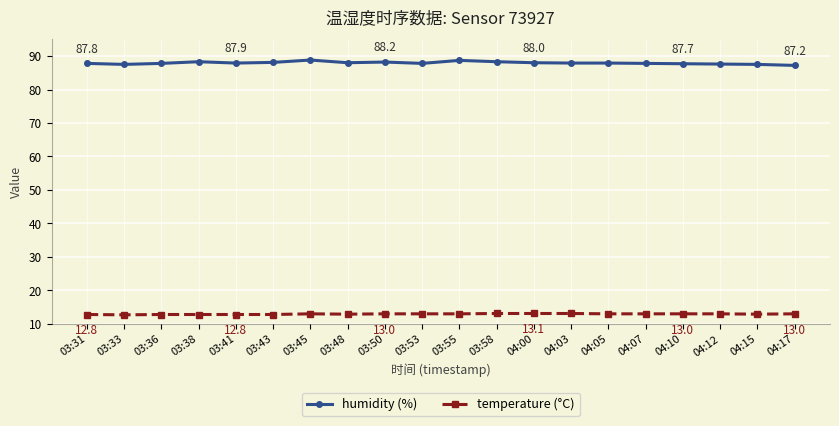

What is the sum of all temperature (°C) values?

258.8